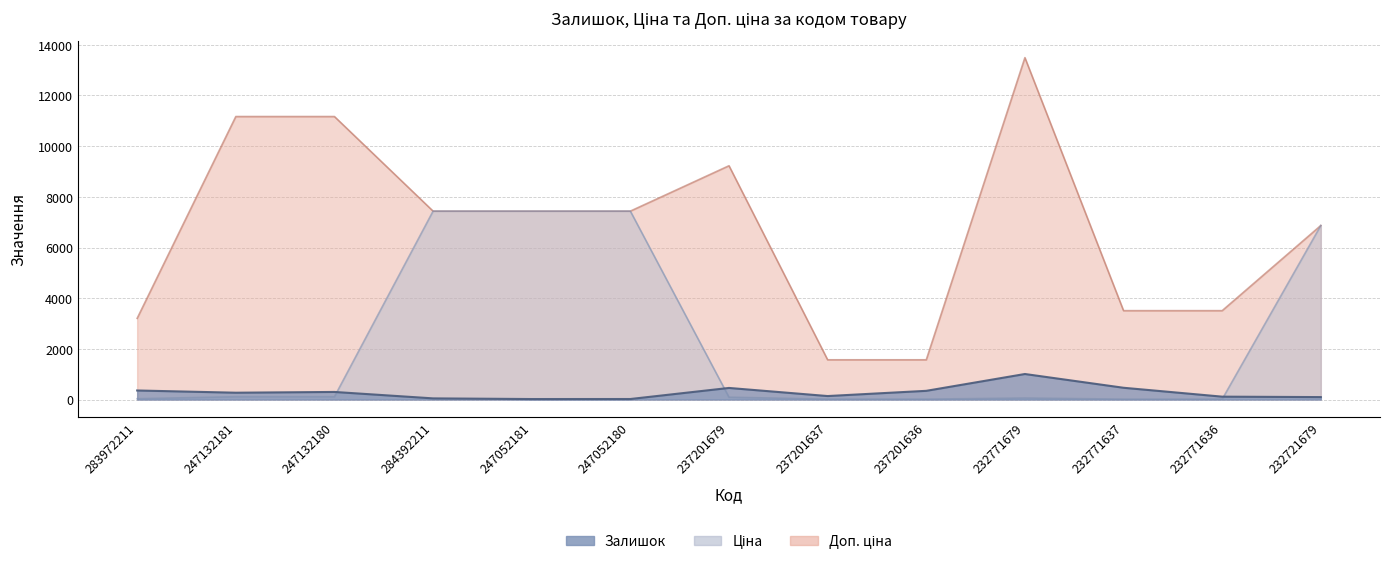

Does the chart have visible grid lines?

Yes